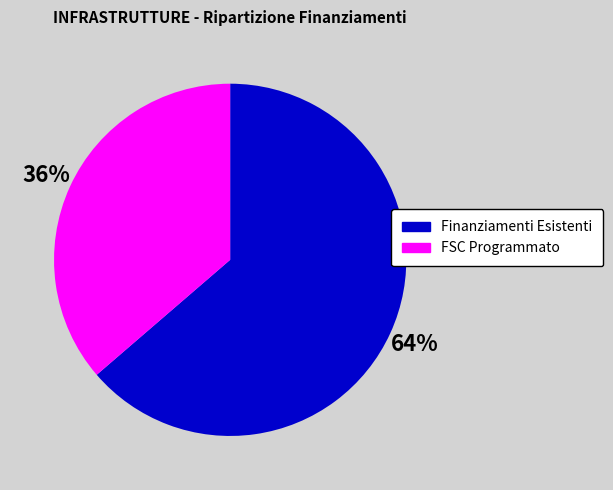

Does Finanziamenti Esistenti account for over 50% of the chart?

Yes